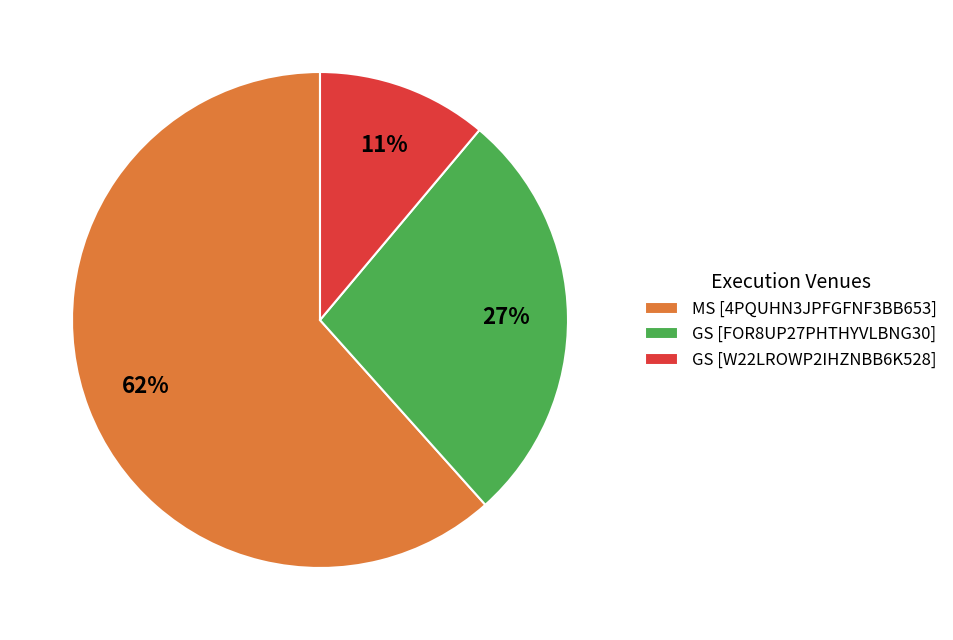

Rank the categories by value from highest to lowest.

MS [4PQUHN3JPFGFNF3BB653], GS [FOR8UP27PHTHYVLBNG30], GS [W22LROWP2IHZNBB6K528]